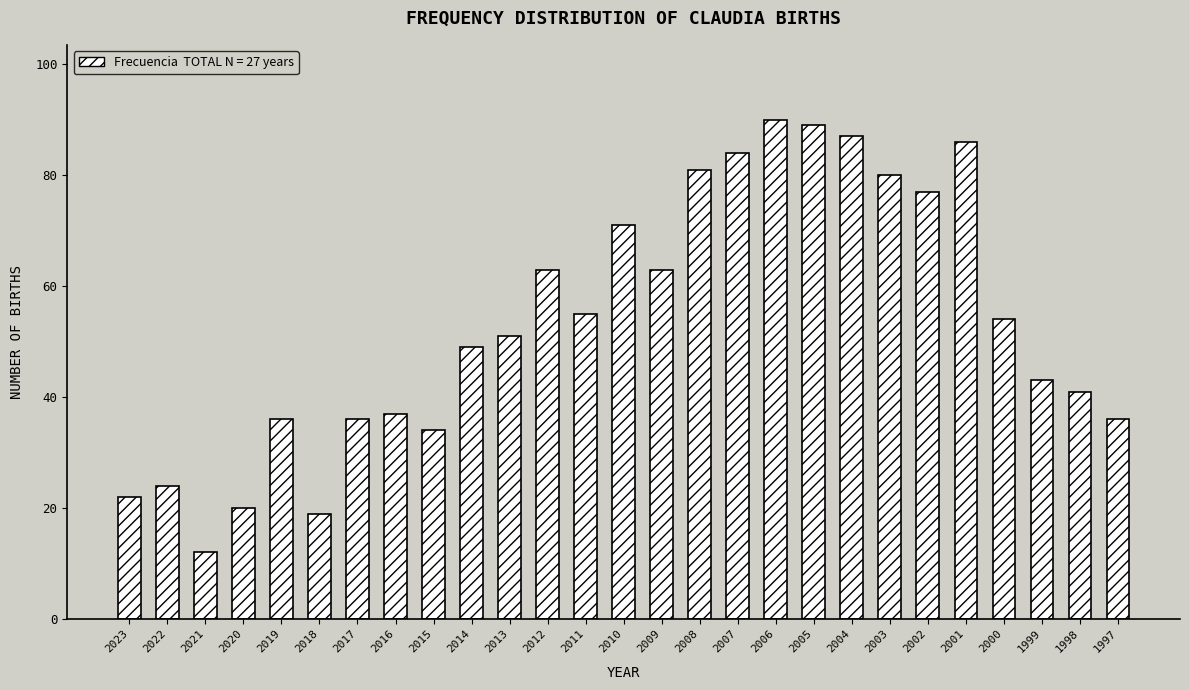

What is the change in value from 2014 to 2004?

+38